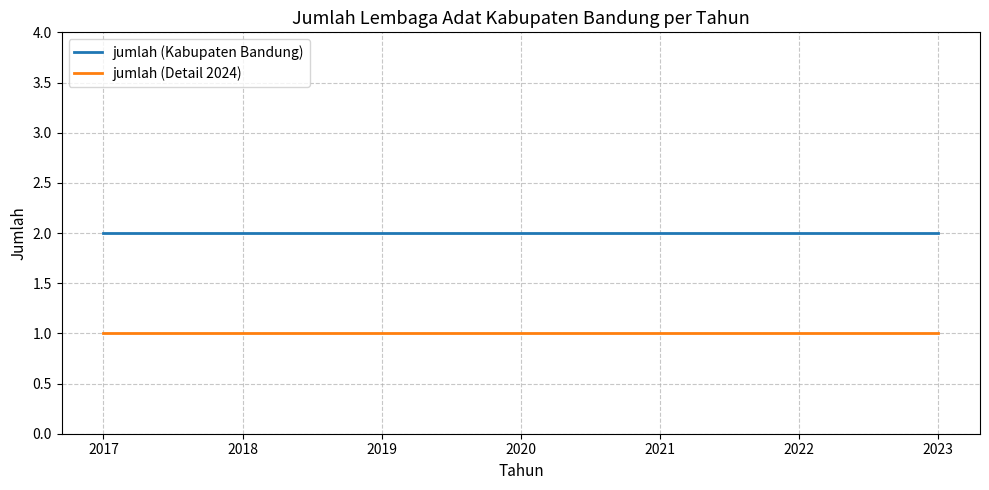

What is the lowest value of the jumlah (Kabupaten Bandung) series?

2